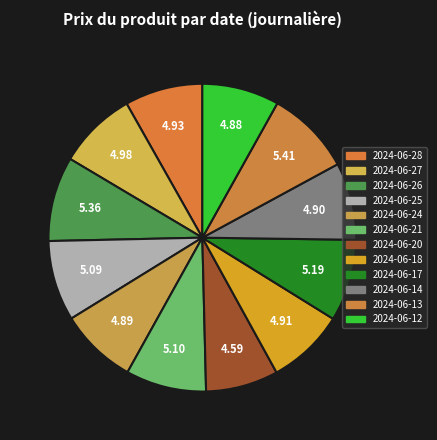

Count the number of slices in the pie.

12